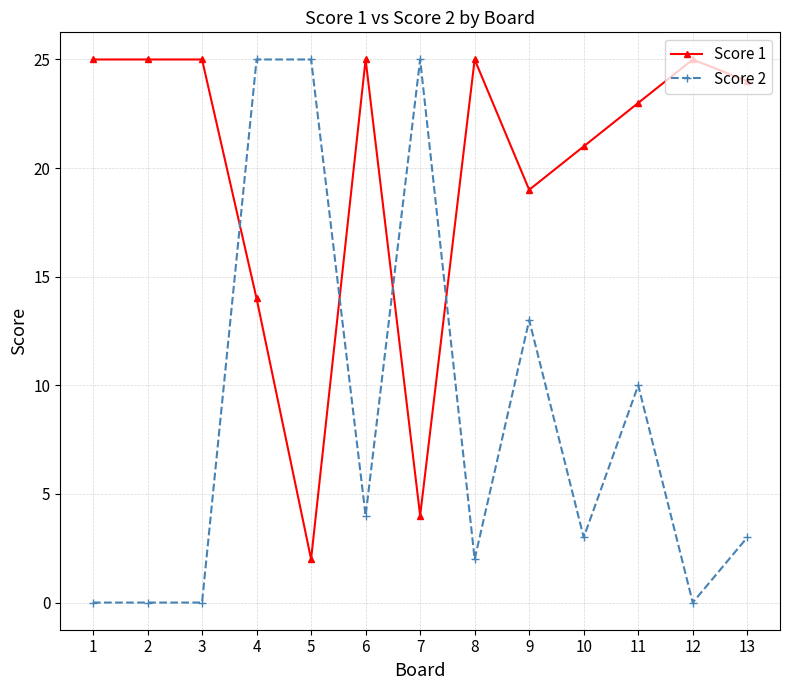

What is the difference between the Score 1 values at 6 and 10?

4